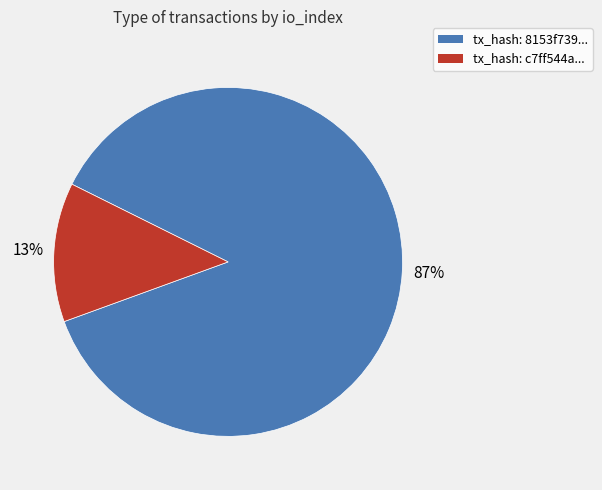

How many segments does this pie chart have?

2